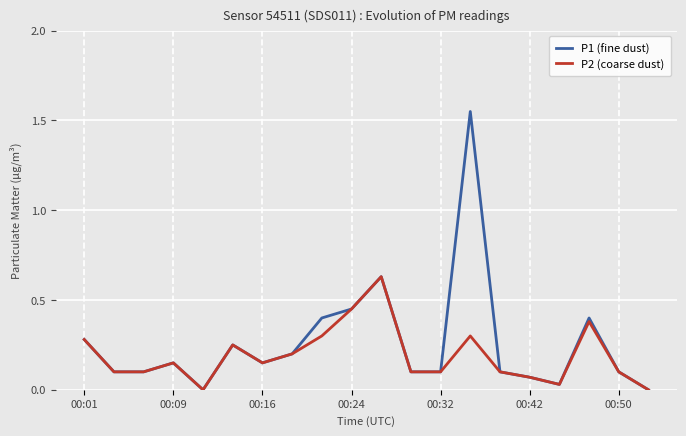

In P1 (fine dust), how many points are higher than both neighbors (excluding endpoints)?

5